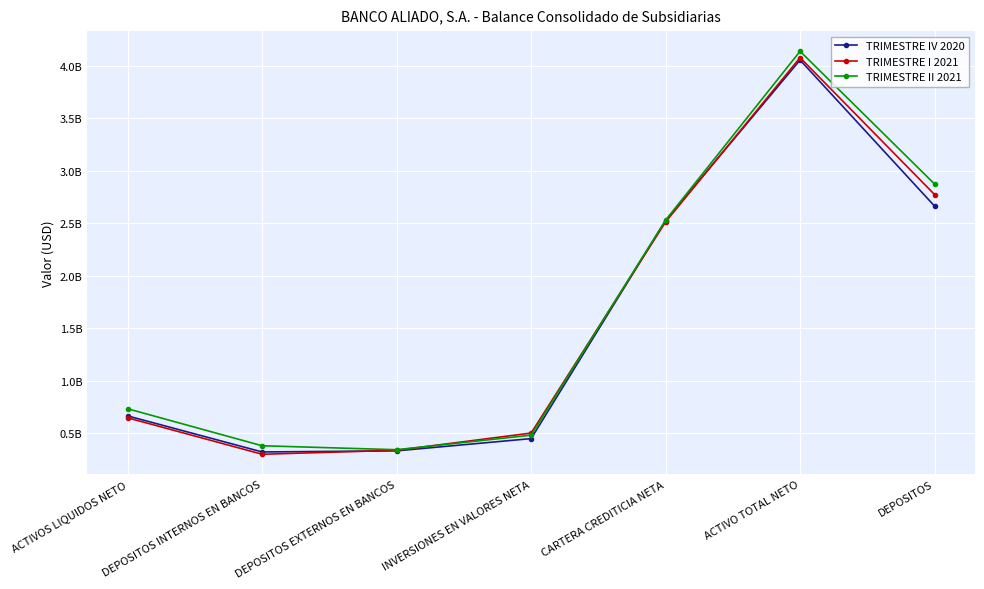

How many interior local peaks does the TRIMESTRE II 2021 series have?

1